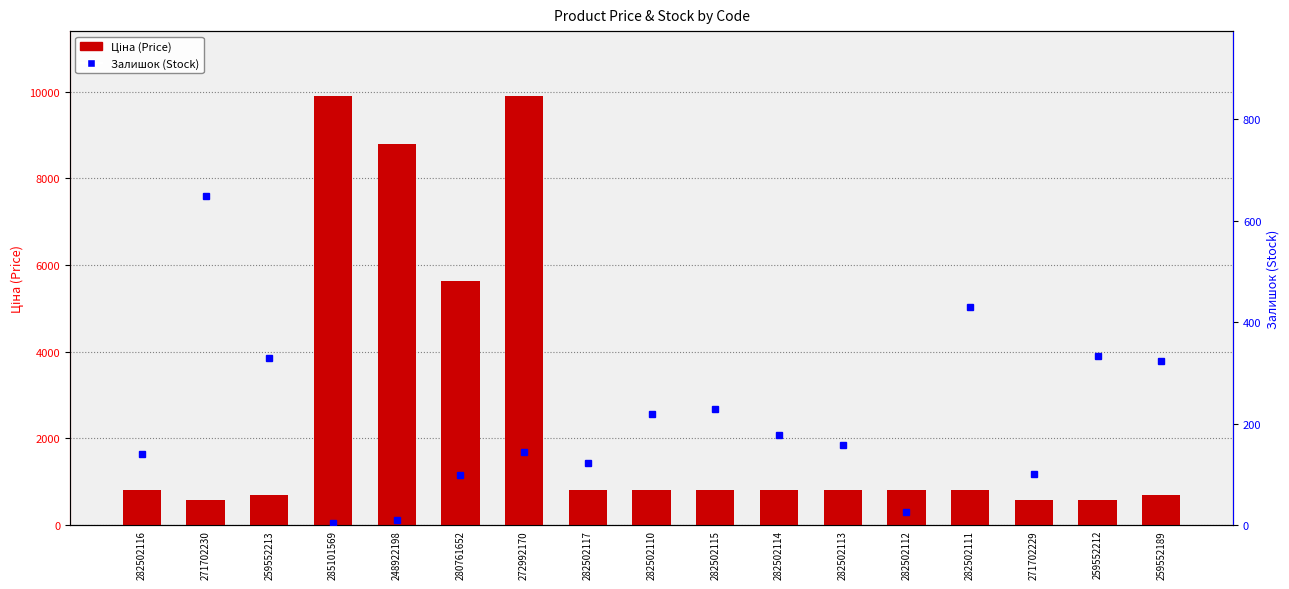

Where is the data nearest to the value 5247?

280761652